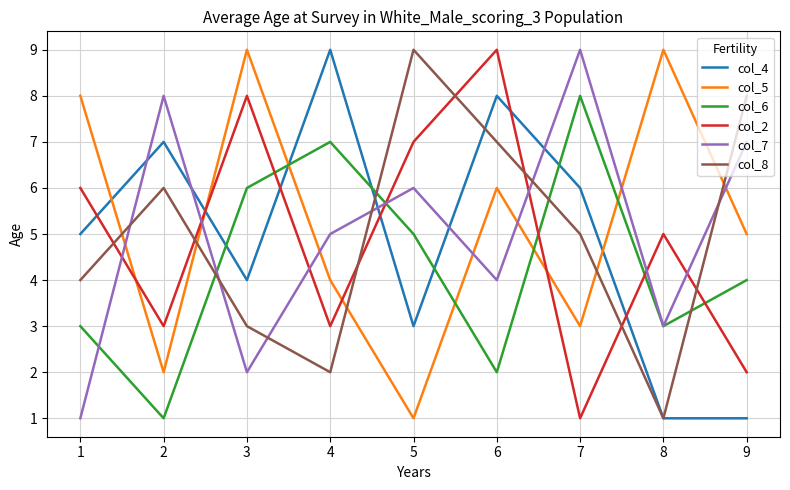

What is the difference between the col_5 values at 8 and 5?

8